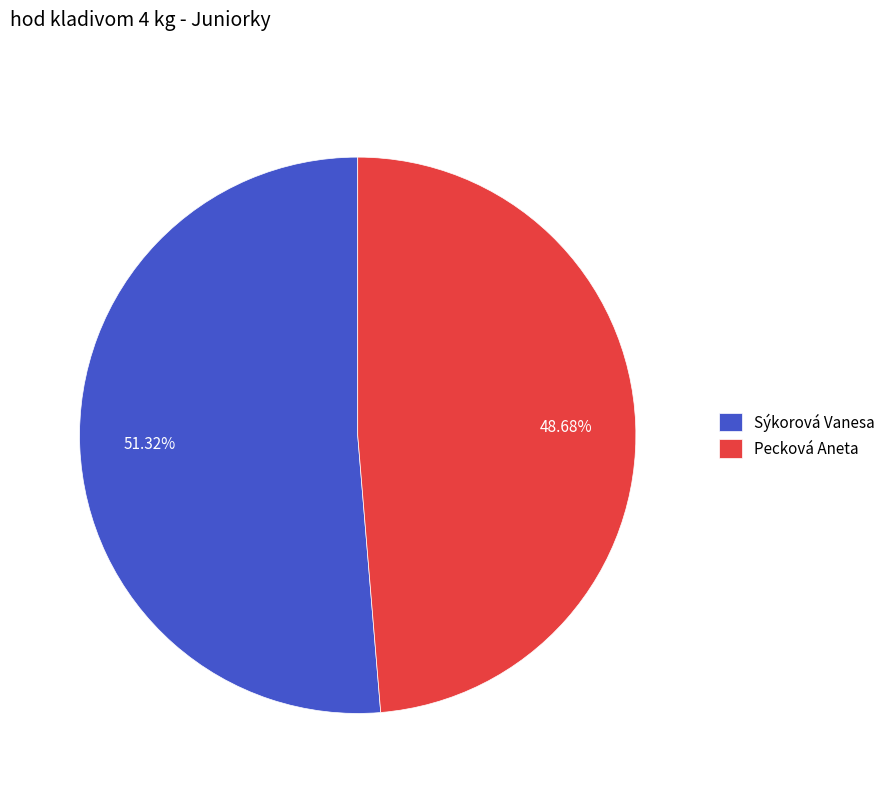

Which slice is the largest?

Sýkorová Vanesa